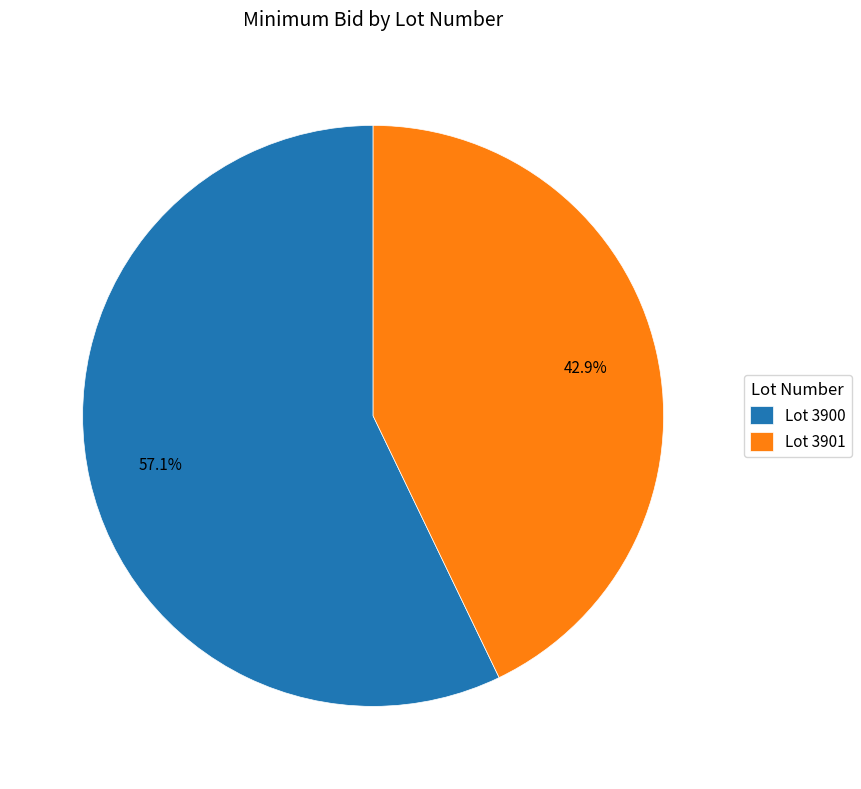

Which has a higher value, Lot 3901 or Lot 3900?

Lot 3900